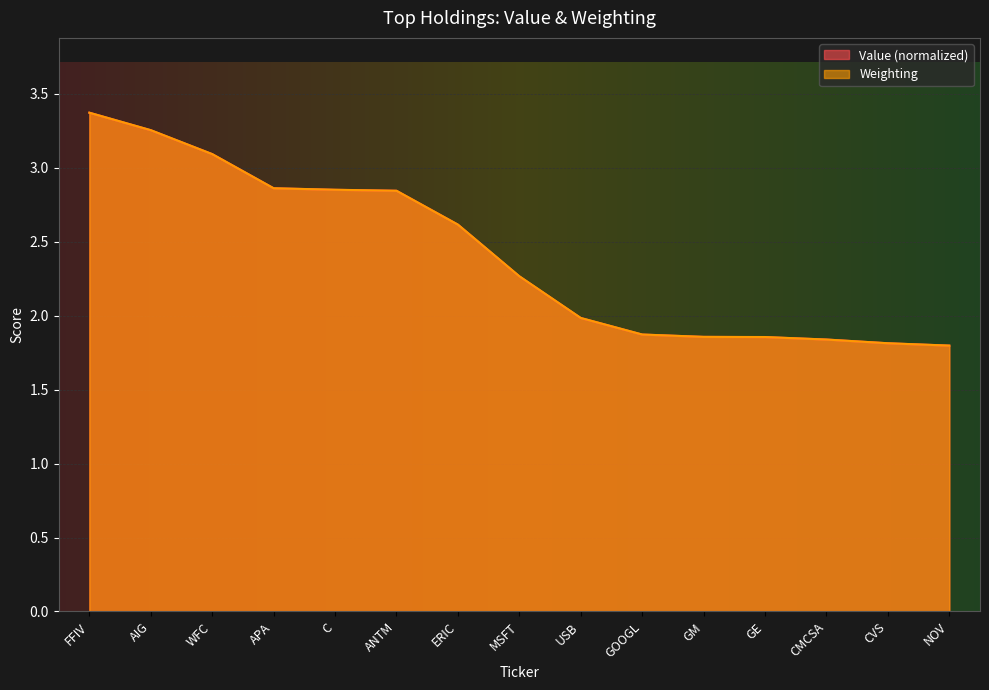

Which series has the widest spread of values?

Value